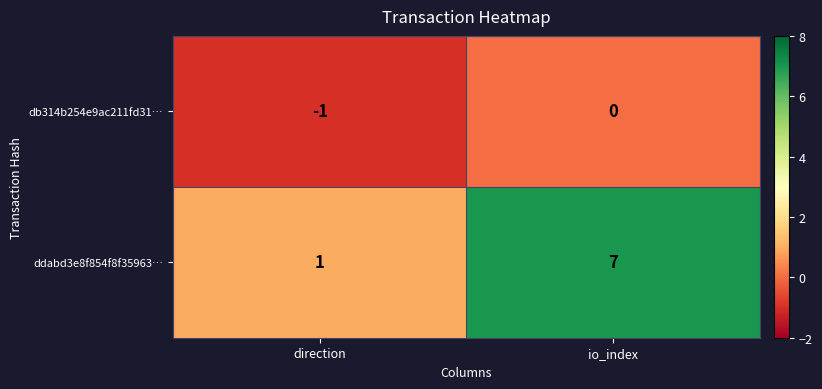

What is the sum of all ddabd3e8f854f8f35963… values?

8